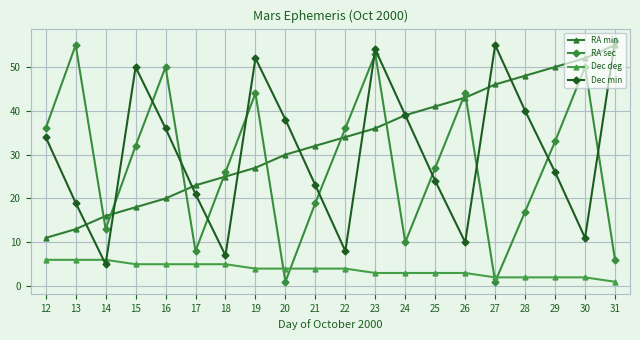

How many data points in RA sec are less than 32?

10